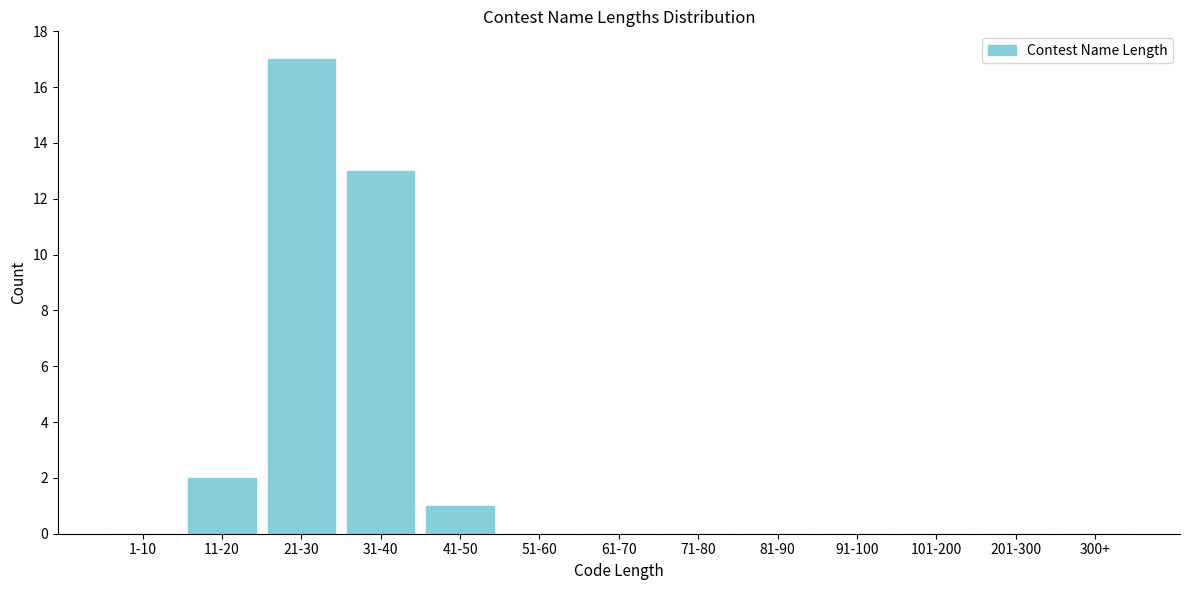

Reading left to right, transcribe all the data shown in this chart.

1-10=0	11-20=2	21-30=17	31-40=13	41-50=1	51-60=0	61-70=0	71-80=0	81-90=0	91-100=0	101-200=0	201-300=0	300+=0